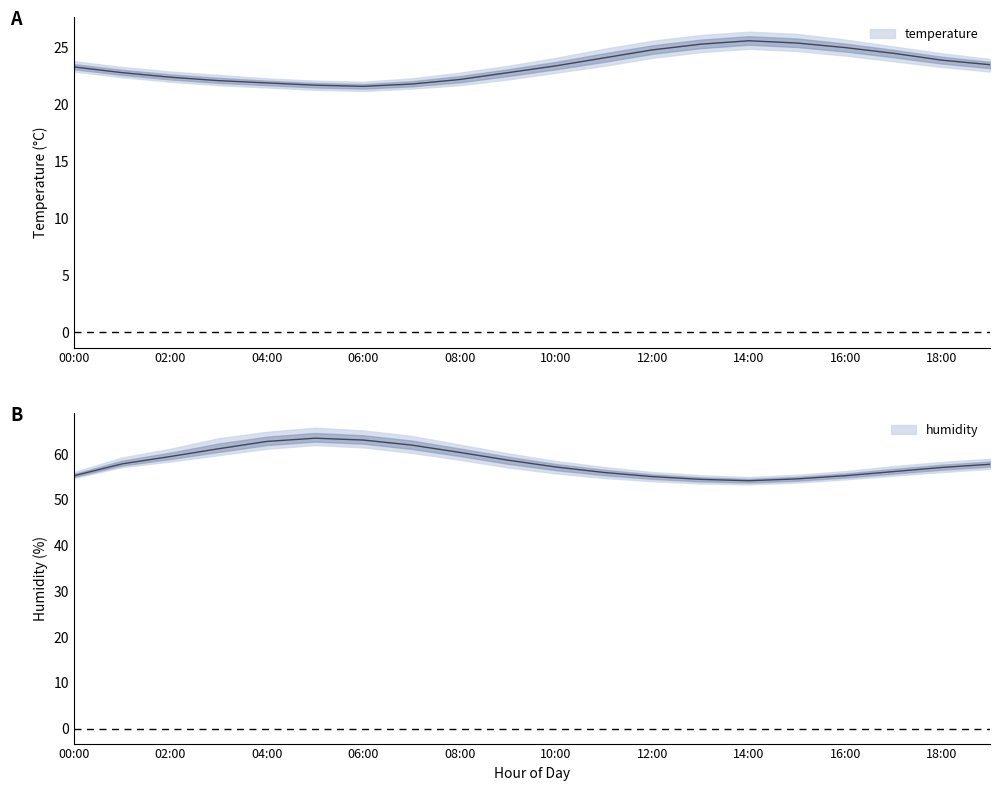

Which category has the lowest value in the humidity series?

14:00